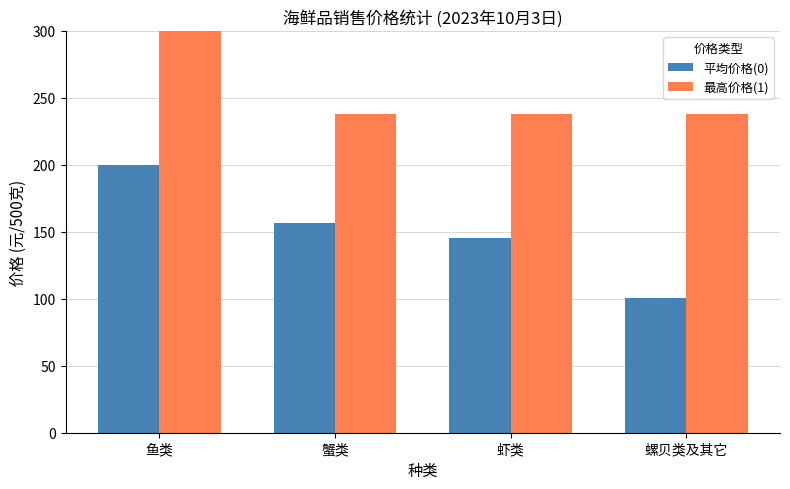

How many categories are shown in the chart?

4